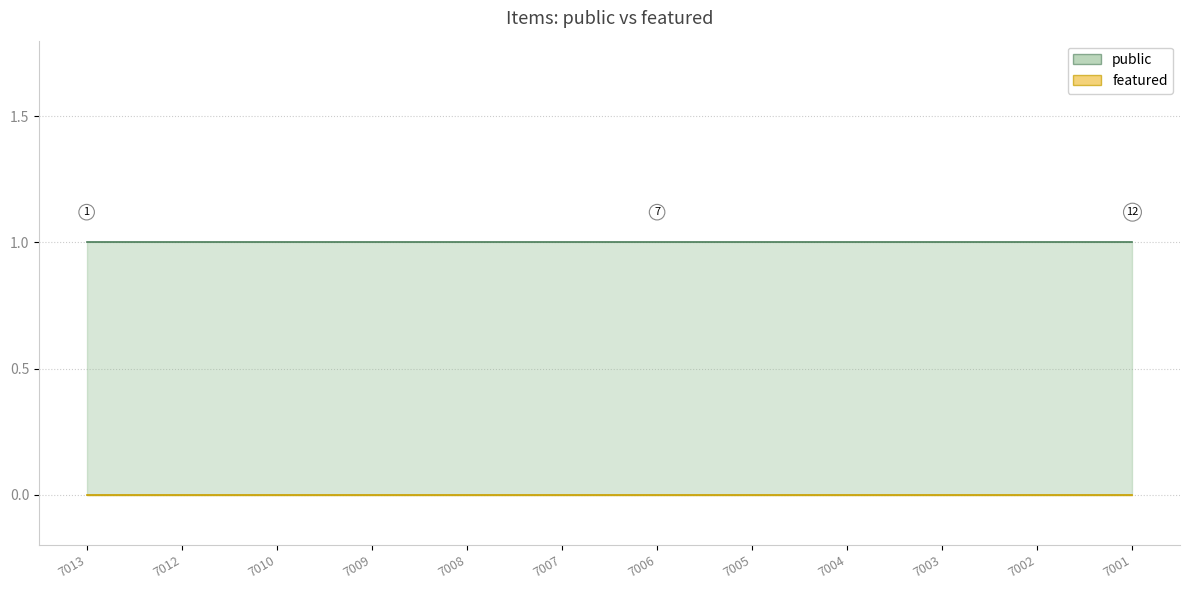

True or false: featured and public intersect in this chart.

False